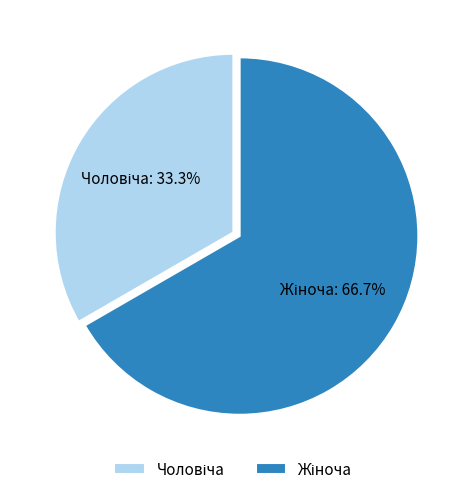

Does any single category account for the majority?

Yes